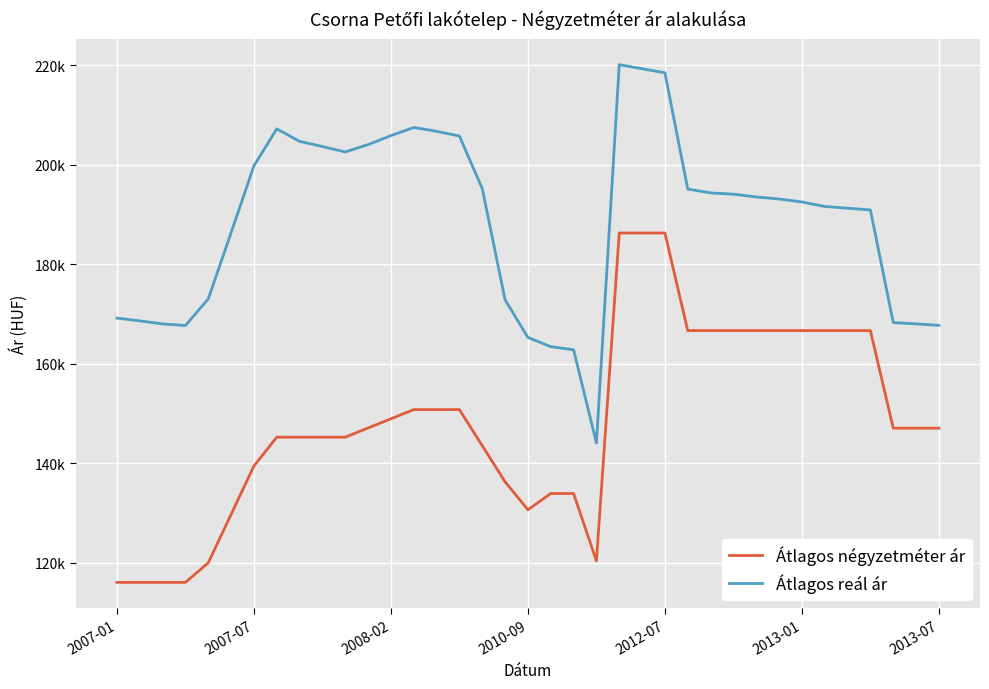

Reading left to right, what are all the values shown in this chart?

Átlagos négyzetméter ár: 116071	116071	116071	116071	120010	129736	139462	145249	145249	145249	145249	147097	148945	150793	150793	150793	143539	136286	130664	133928	133928	120370	186274	186274	186274	166666	166666	166666	166666	166666	166666	166666	166666	166666	147058	147058	147058
Átlagos reál ár: 169175	168619	168012	167683	173035	186330	199780	207198	204690	203652	202561	204045	205834	207481	206710	205754	195194	172848	165291	163439	162811	144073	220097	219277	218463	195105	194334	194078	193518	193113	192508	191607	191260	190913	168278	168017	167714